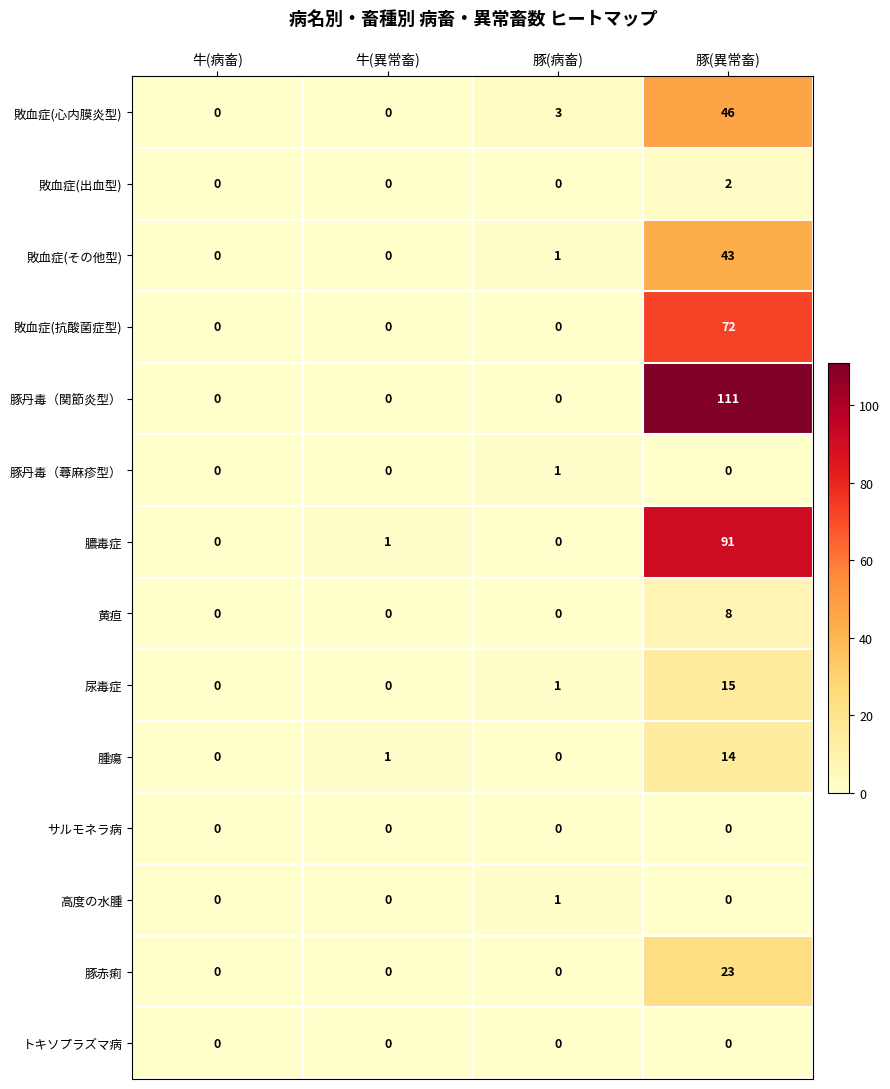

What is the spread (max minus min) of values at 牛(異常畜)?

1